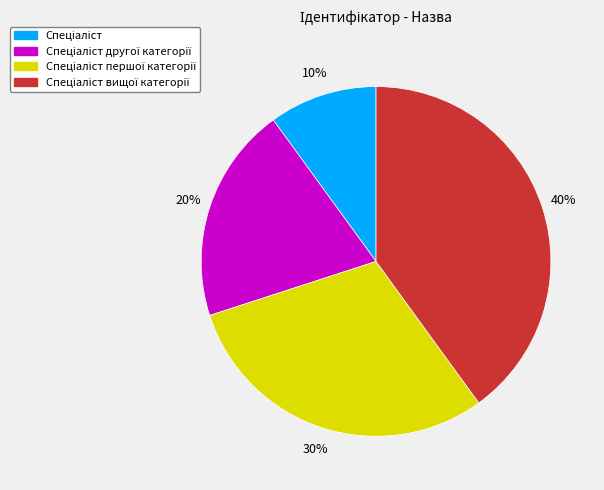

To the nearest percent, what is the average slice percentage?

25%